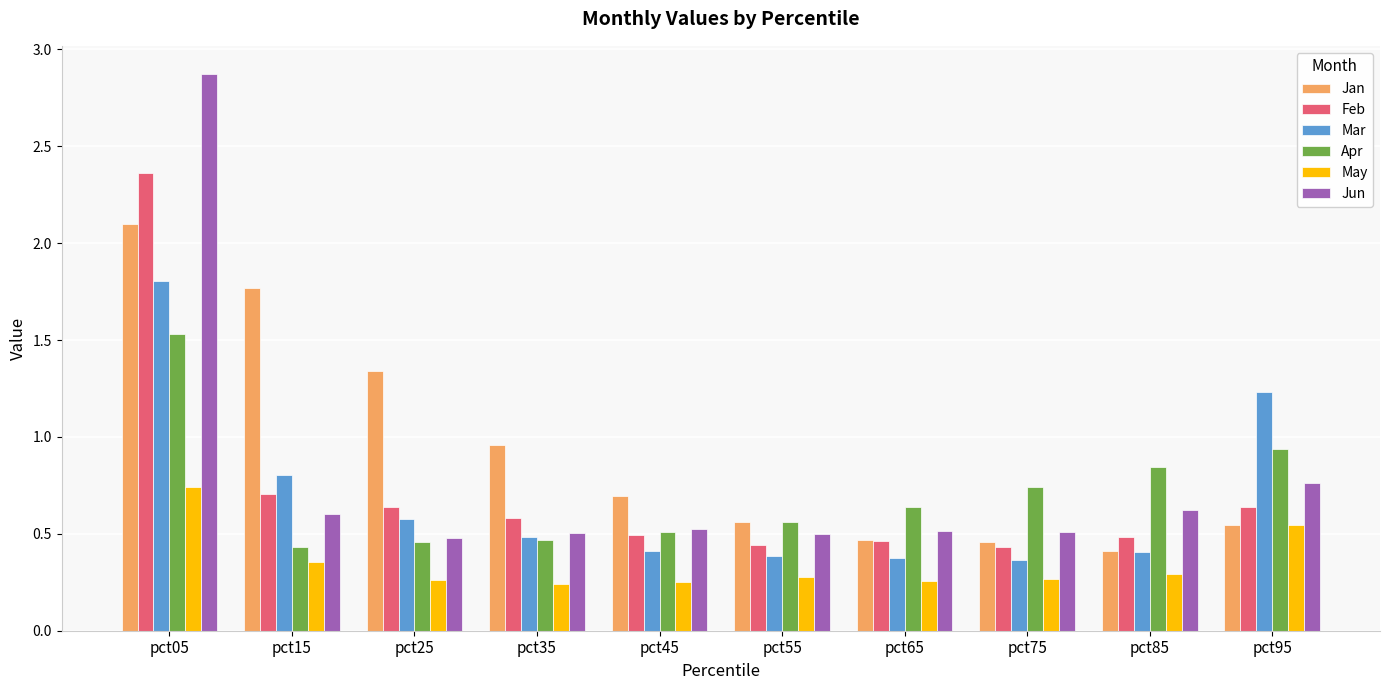

Between pct35 and pct65, which series saw the biggest shift?

Jan